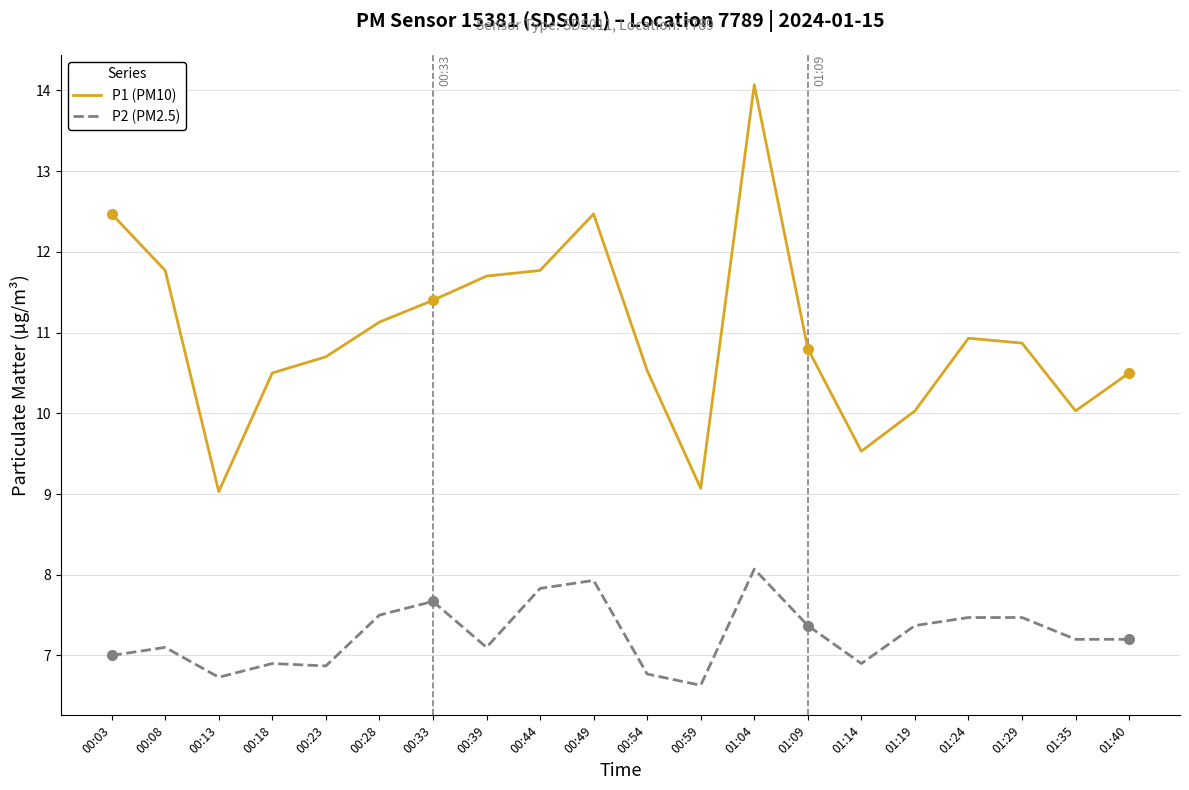

Which category has the lowest value across all series?

00:59